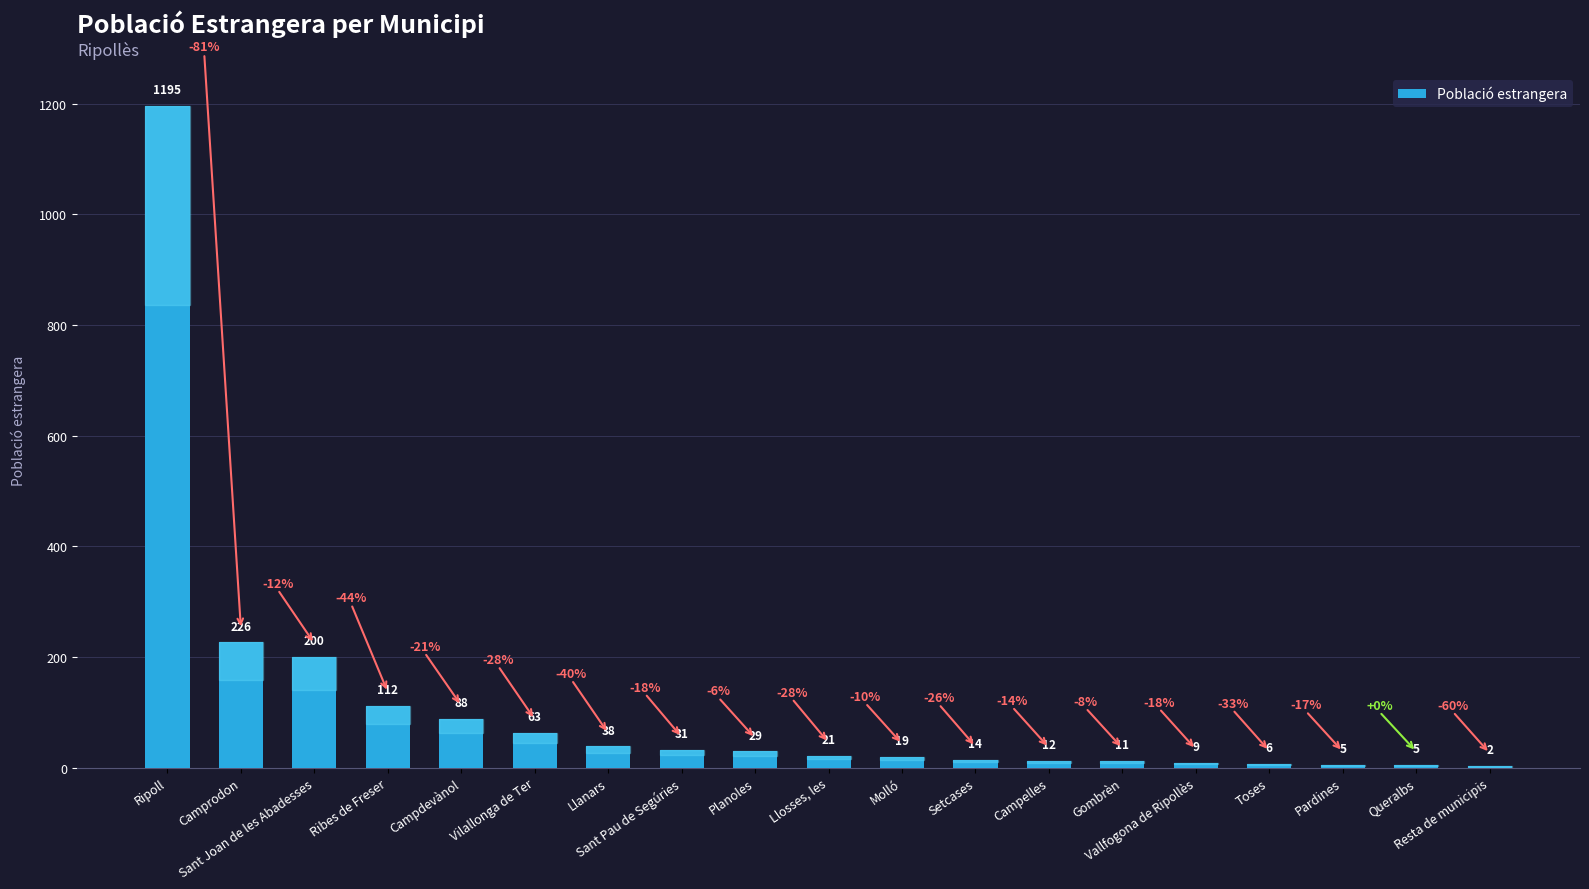

What is the greatest value displayed?

1195